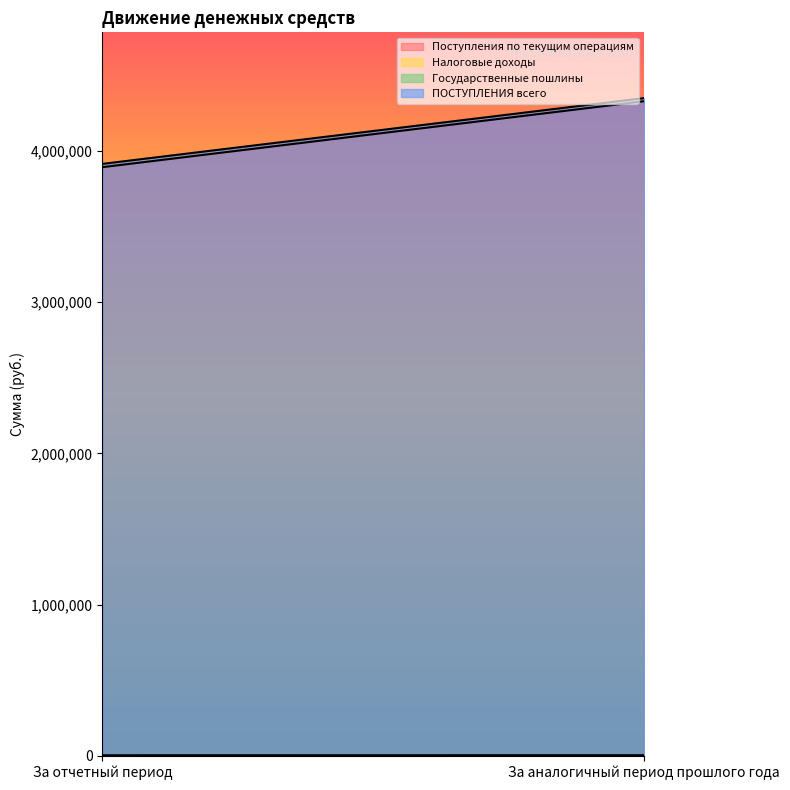

What is the sum of all Налоговые доходы values?

4050.0